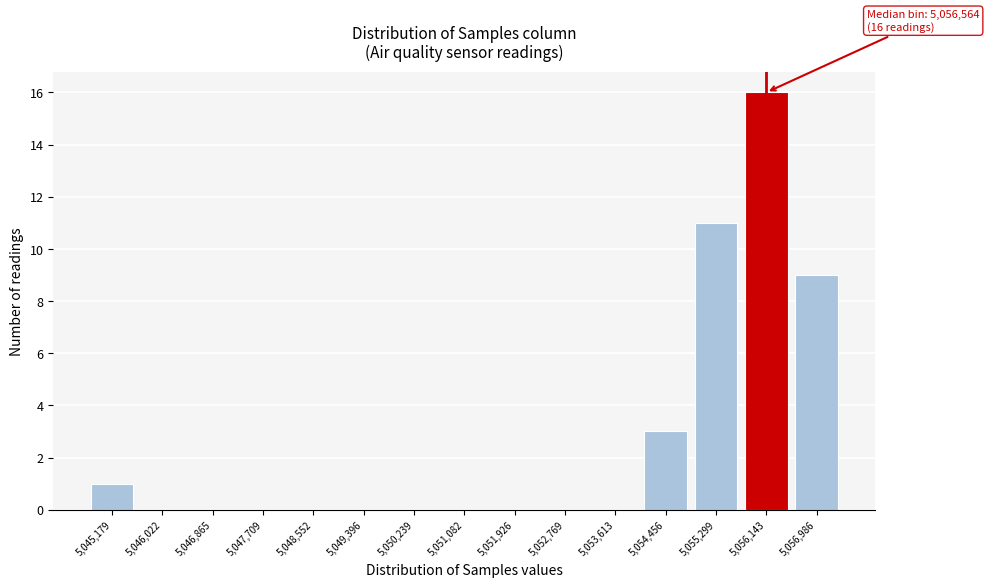

Reading right to left, extract all data points from this chart.

5,056,986=9	5,056,143=16	5,055,299=11	5,054,456=3	5,053,613=0	5,052,769=0	5,051,926=0	5,051,082=0	5,050,239=0	5,049,396=0	5,048,552=0	5,047,709=0	5,046,865=0	5,046,022=0	5,045,179=1